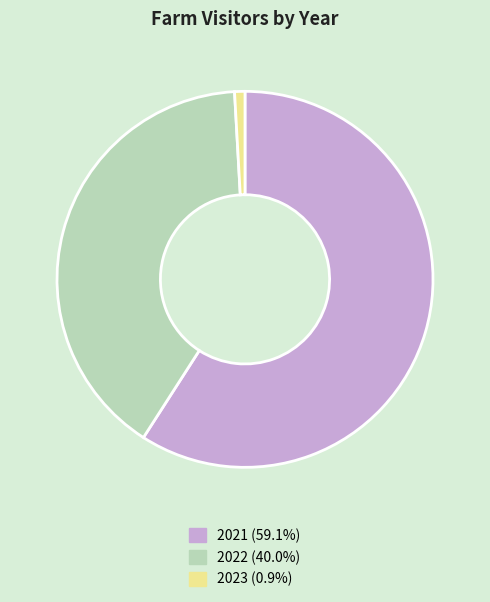

The 2022 slice represents 47% of the pie. True or false?

False